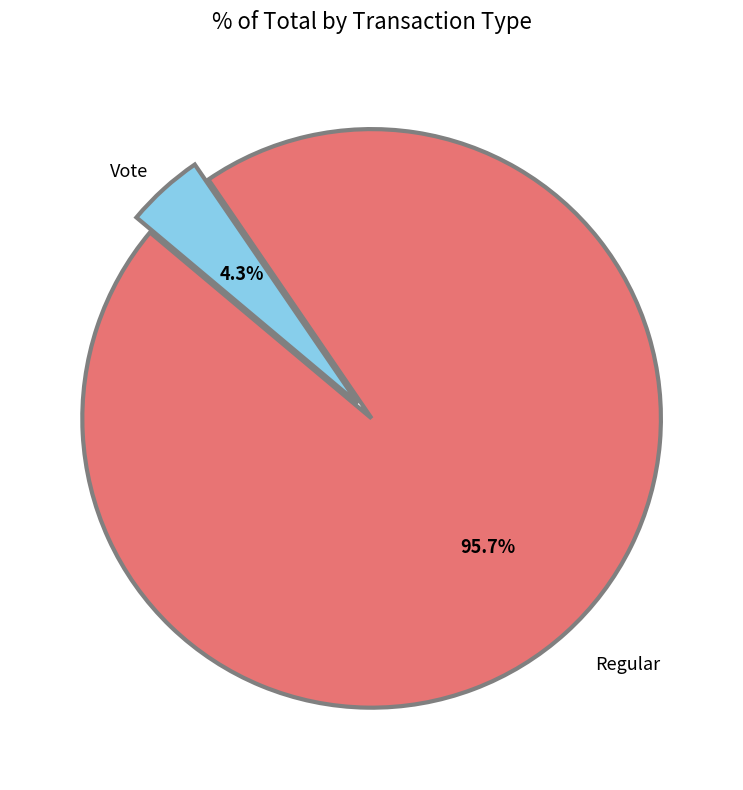

Count the number of slices in the pie.

2